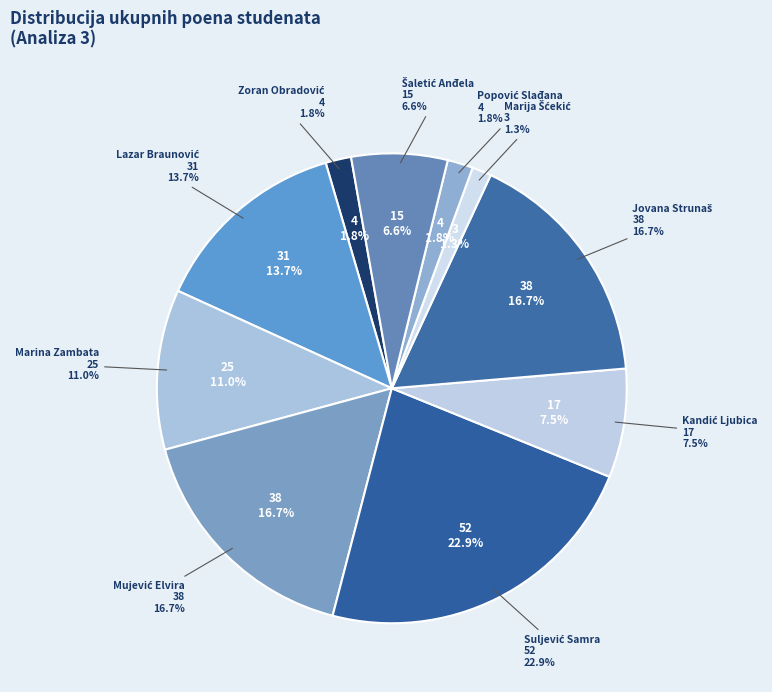

What is the smallest slice in the pie chart?

Marija Šćekić